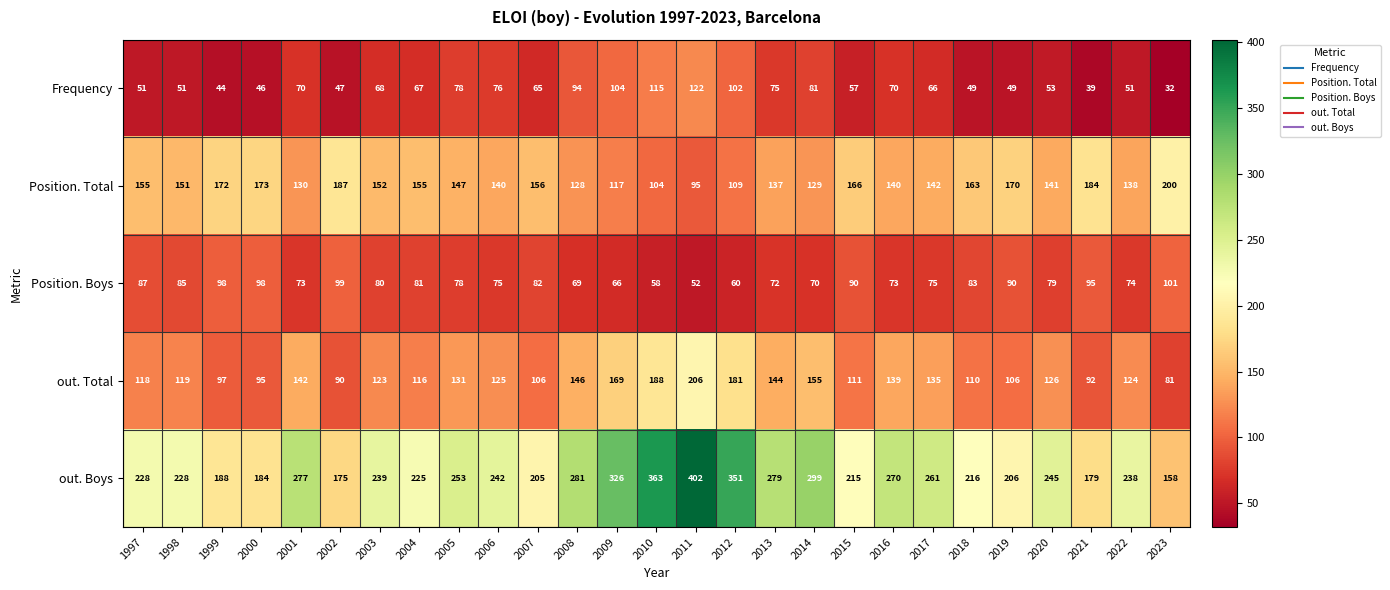

What is the difference between the highest and lowest values at 2006?

167